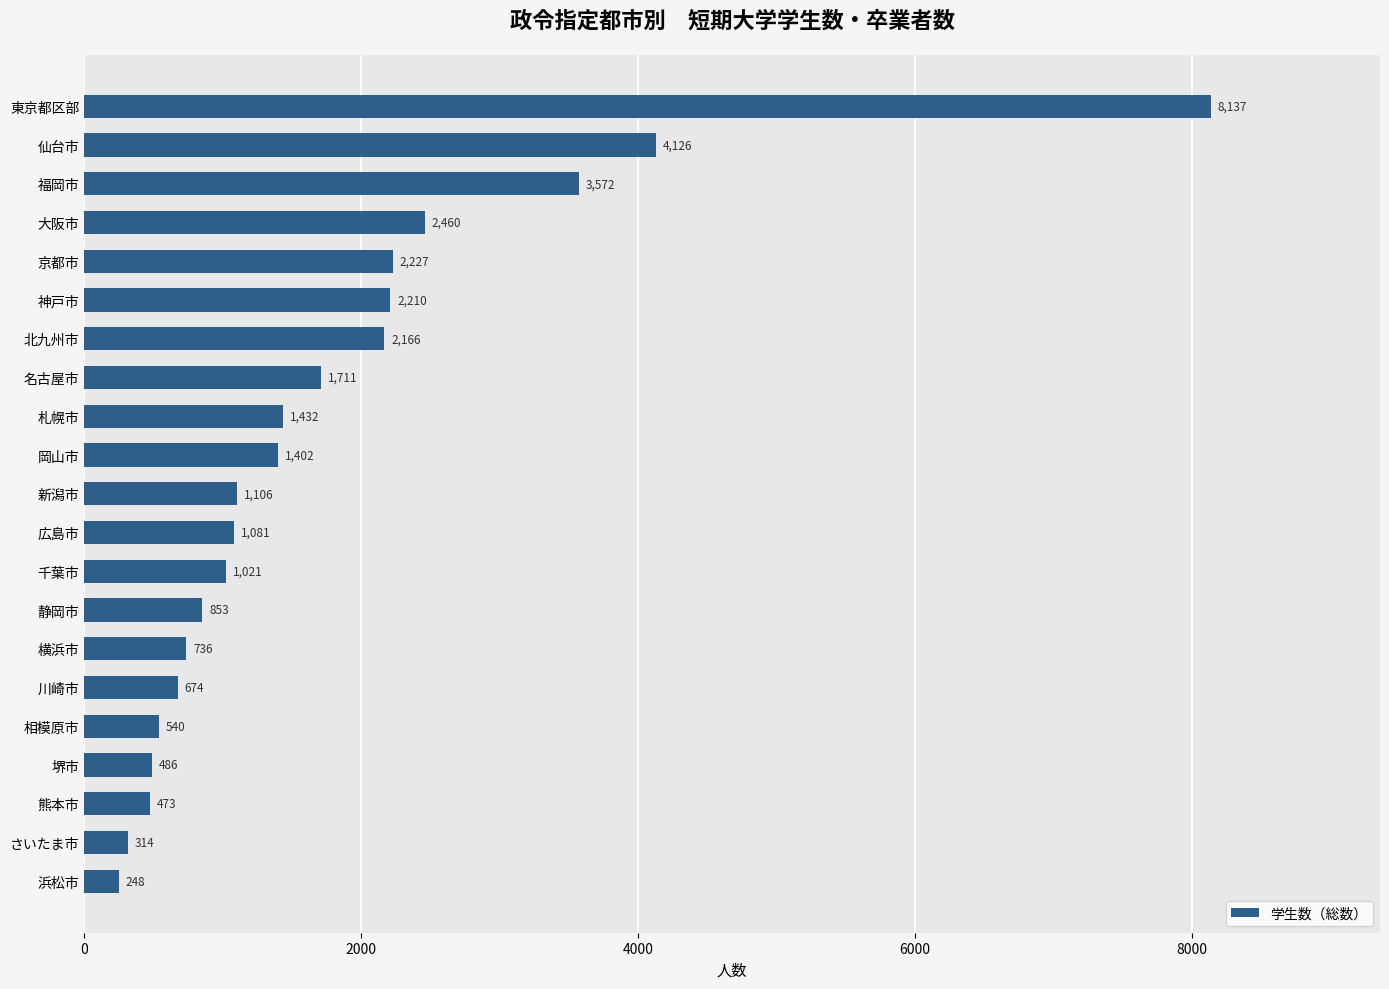

Is it true that the value at 広島市 is 333?

False